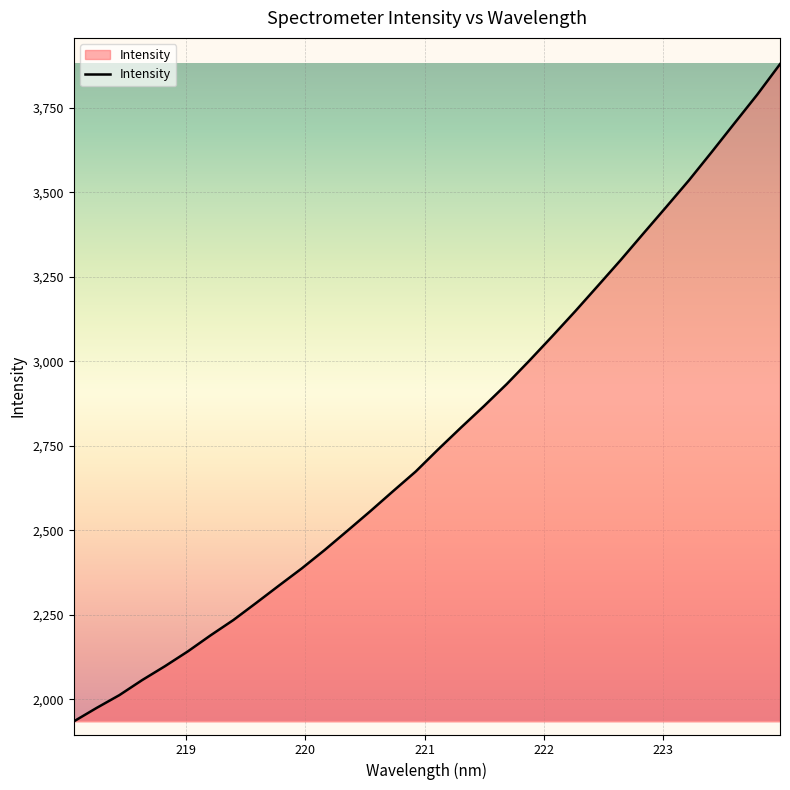

What is the difference between the maximum and minimum values?

1943.7